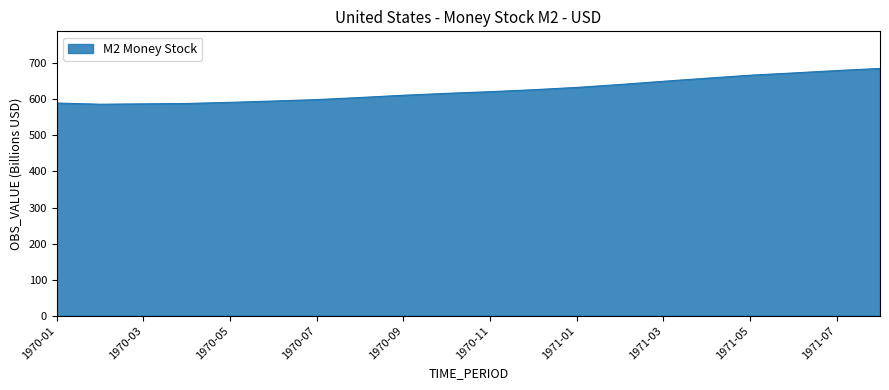

What is the difference between the maximum and minimum values?

99.2